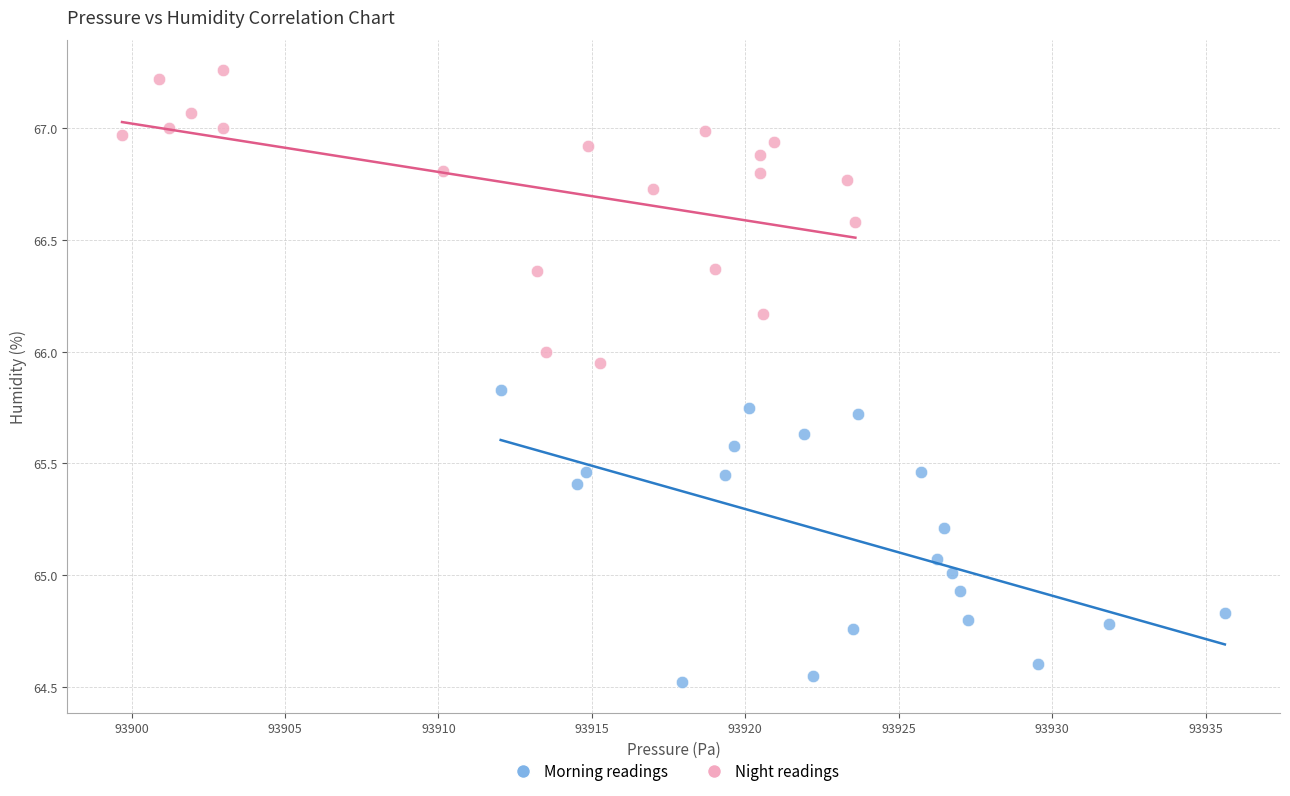

Which series reaches the minimum Y coordinate?

Morning readings